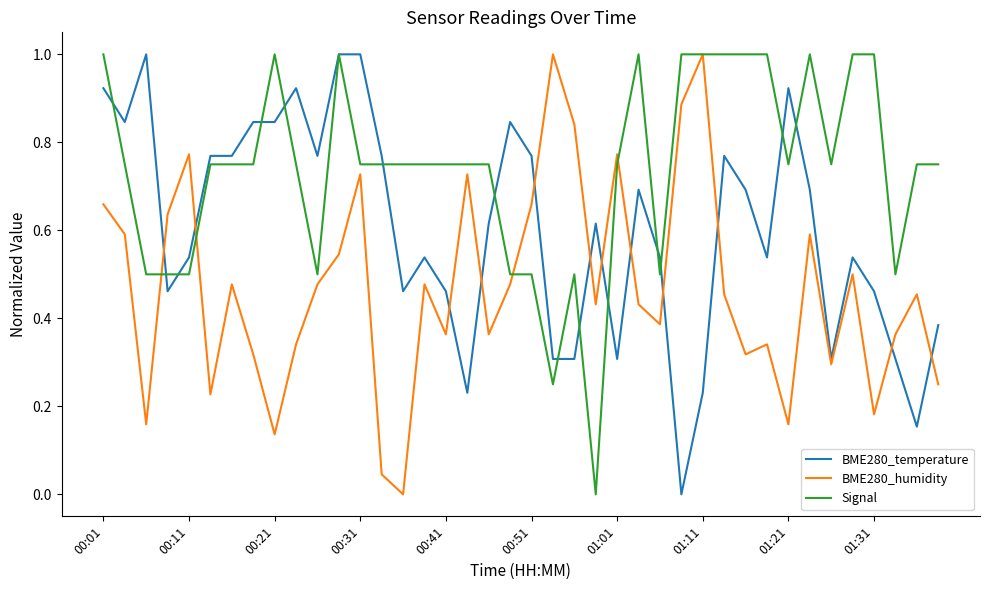

List the series in order of their overall mean, highest first.

Signal, BME280_temperature, BME280_humidity